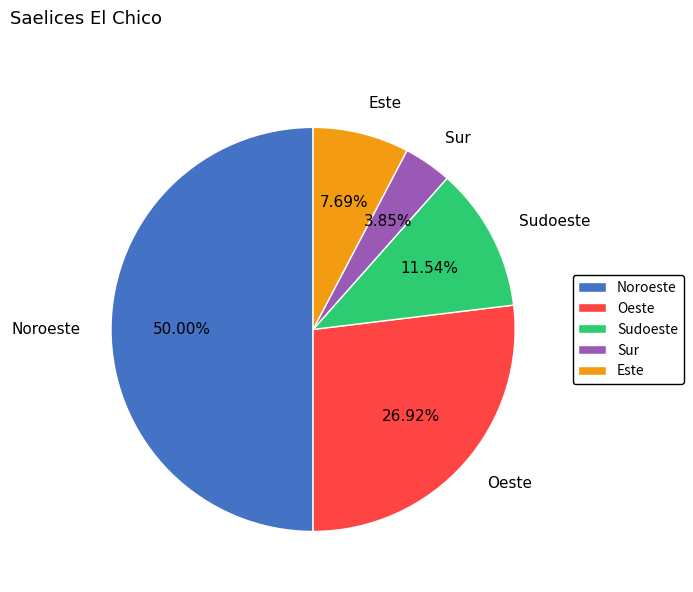

What percentage do Oeste and Sur together represent?

30.8%